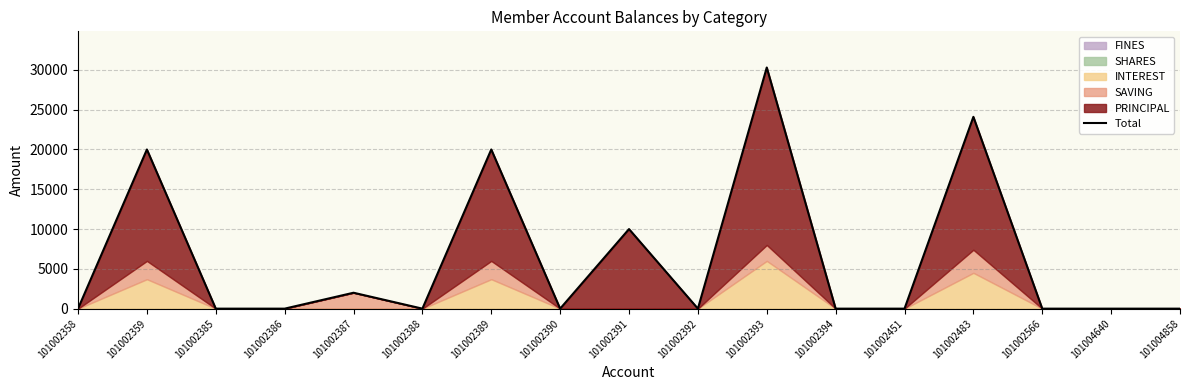

What is the average value?

6259